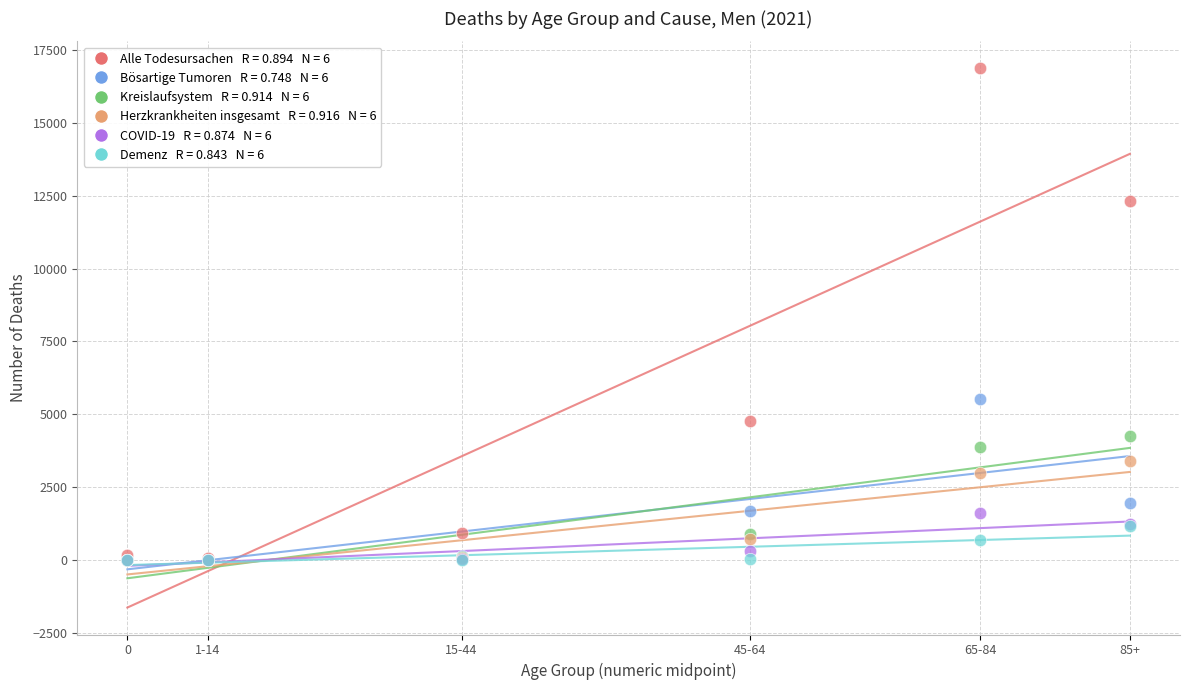

Across all series, what Y value is closest to 8436?

5512